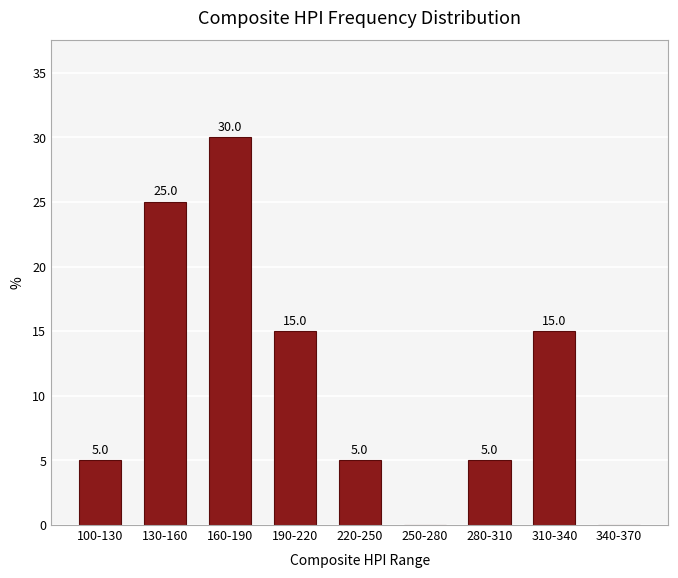

Reading left to right, list all the values displayed in this chart.

100-130=5	130-160=25	160-190=30	190-220=15	220-250=5	250-280=0	280-310=5	310-340=15	340-370=0